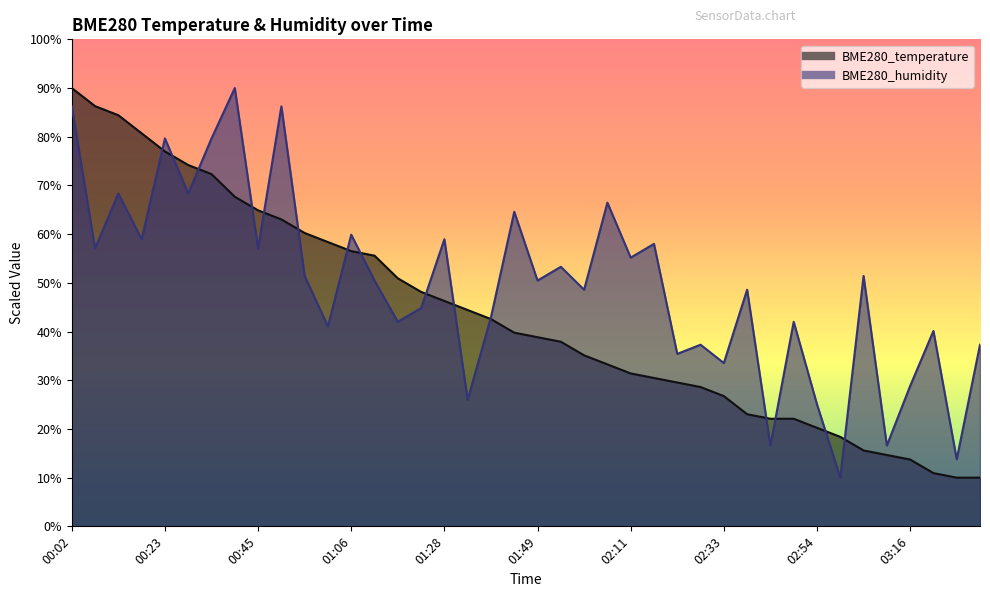

What is the maximum value shown in the chart?

90.0